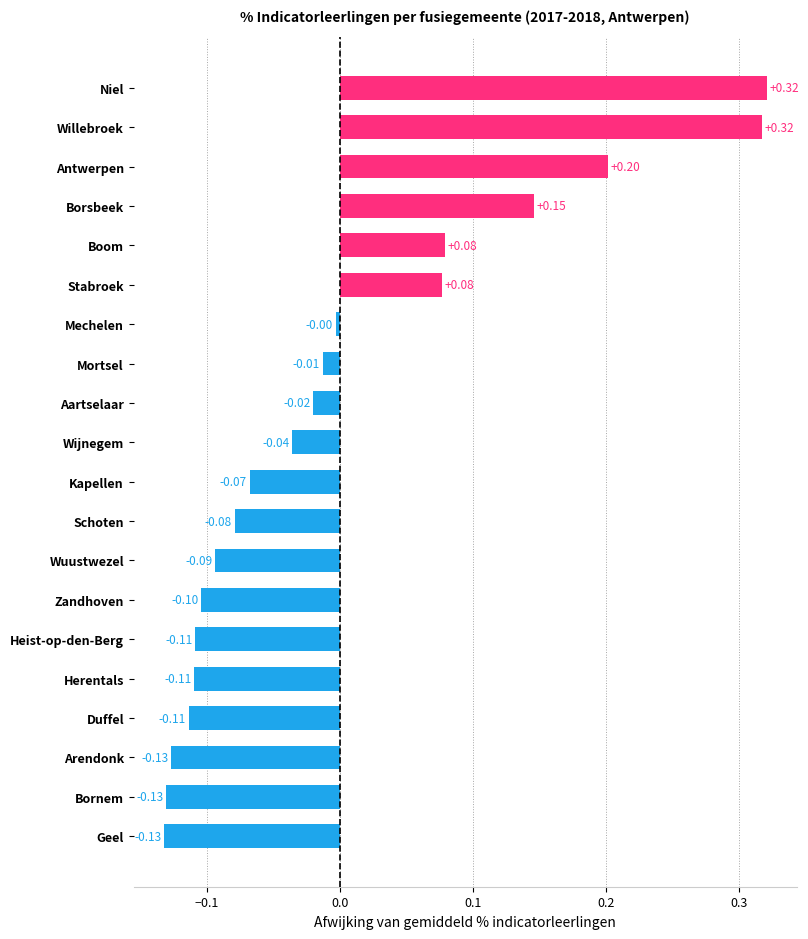

At which label is the value closest to 0?

Mechelen